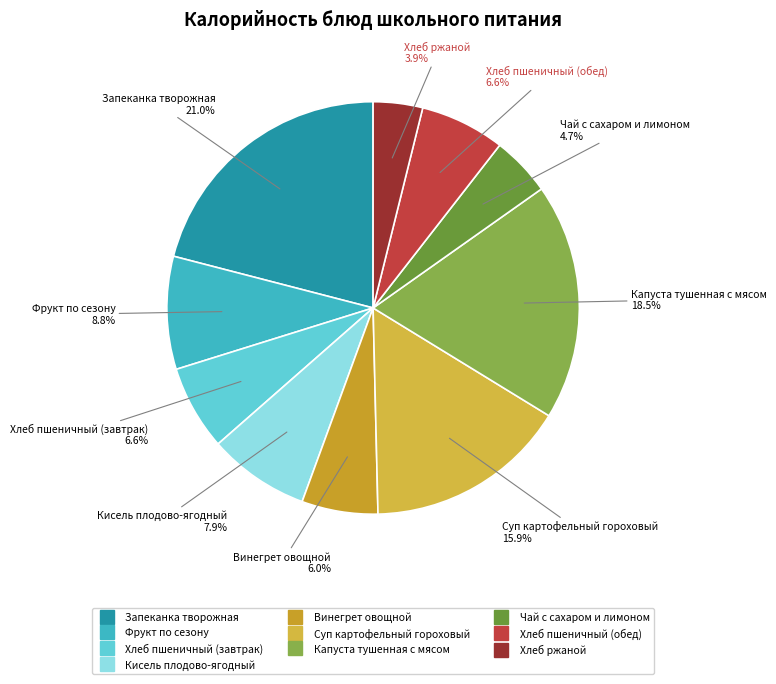

Is there any slice that represents more than half of the pie?

No